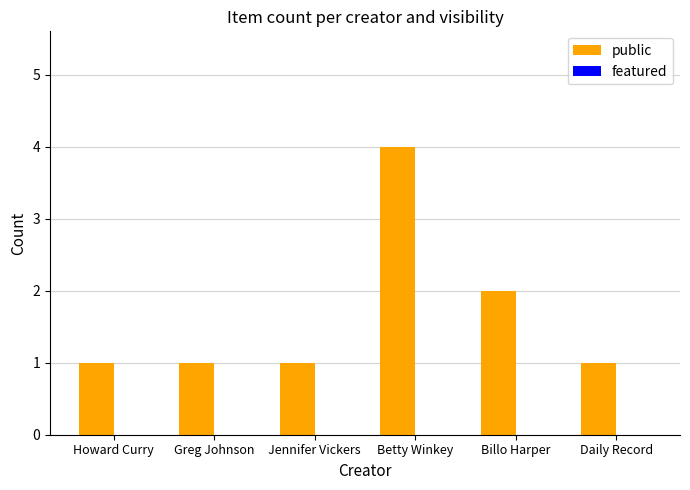

What position from the right is Betty Winkey?

3